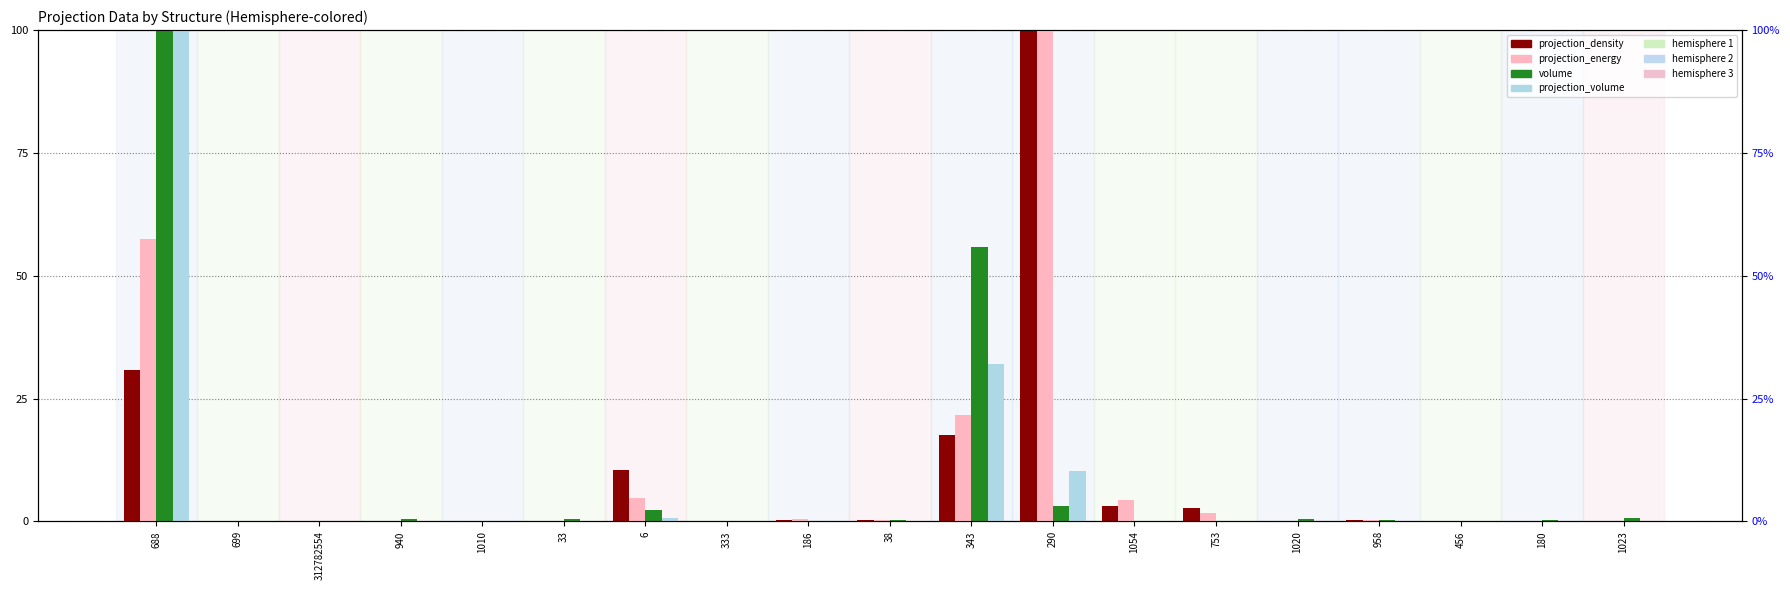

What is the difference between the second highest and second lowest values in the projection_density series?

30.9